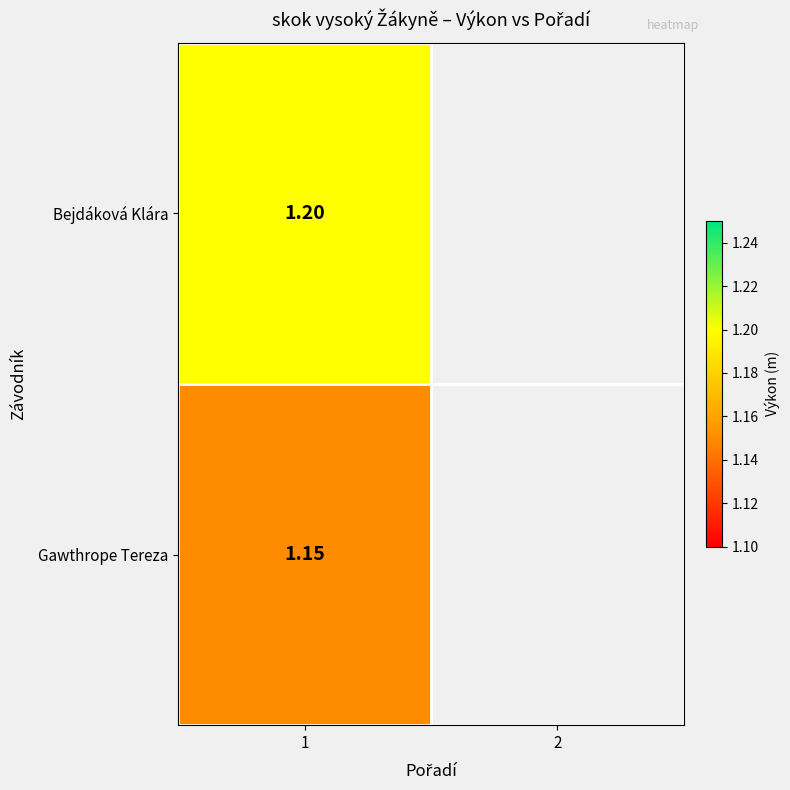

What is the greatest value displayed?

1.2